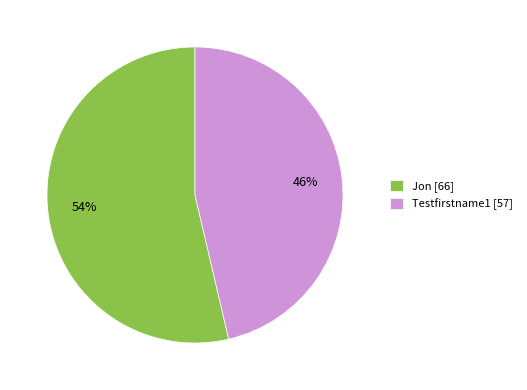

Which has a higher value, Jon [66] or Testfirstname1 [57]?

Jon [66]